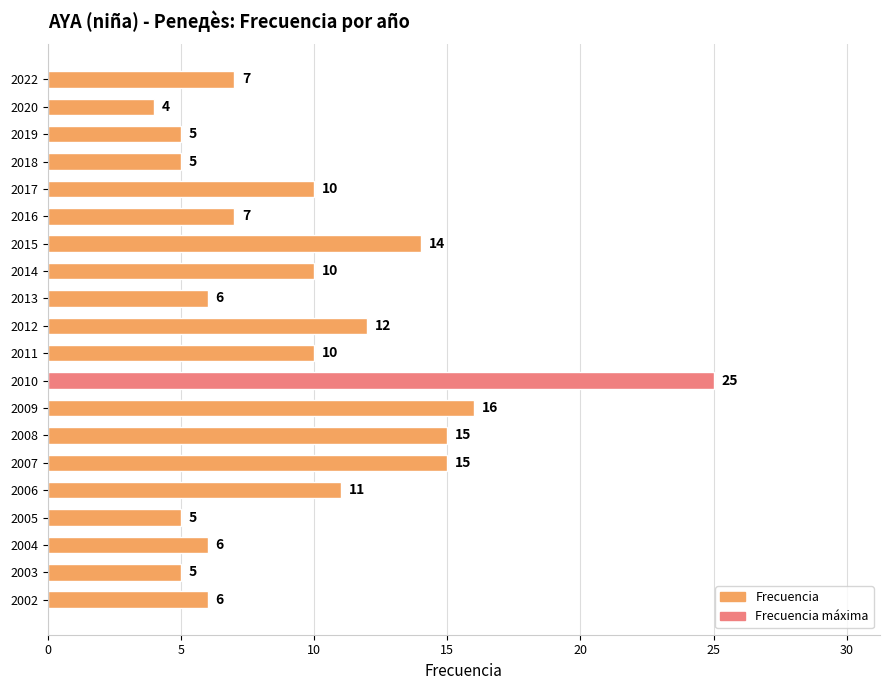

Is it true that the value at 2012 is 22?

False